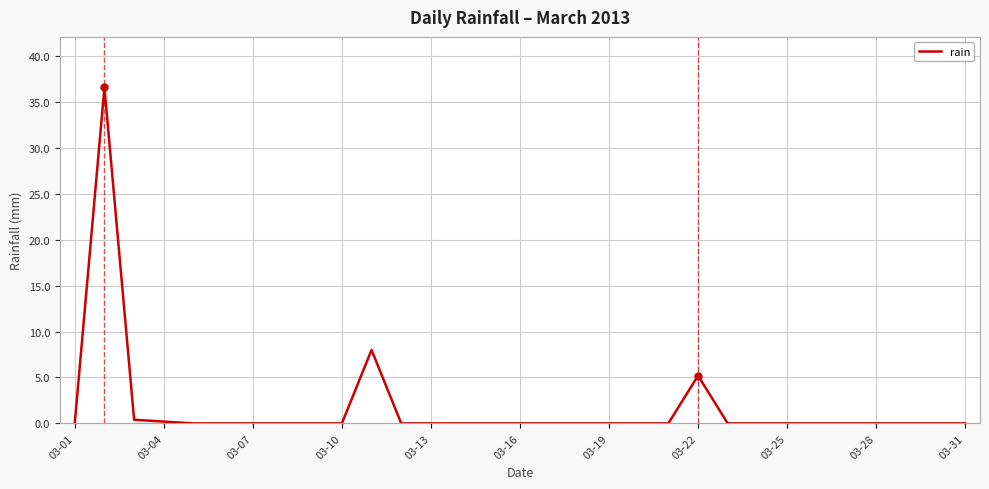

What is the difference between the second highest and minimum values?

8.0